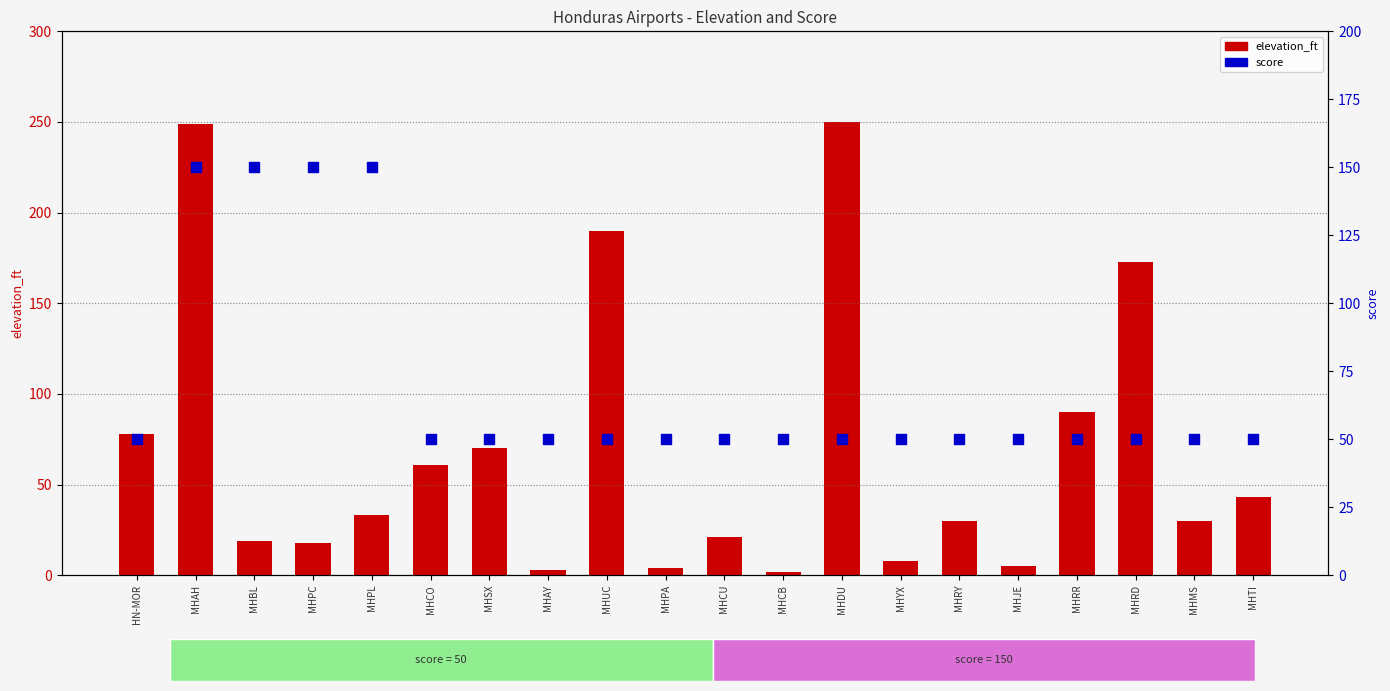

What are all the series names shown in the legend?

elevation_ft, score